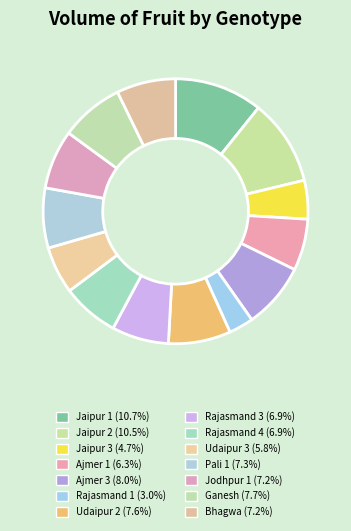

How many slices are in this pie chart?

14